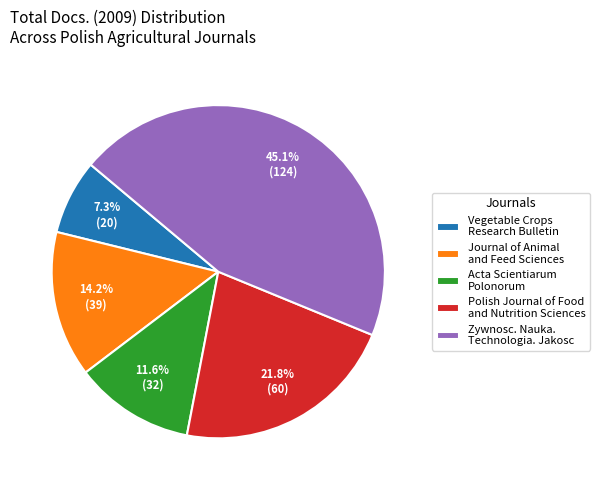

How many segments does this pie chart have?

5